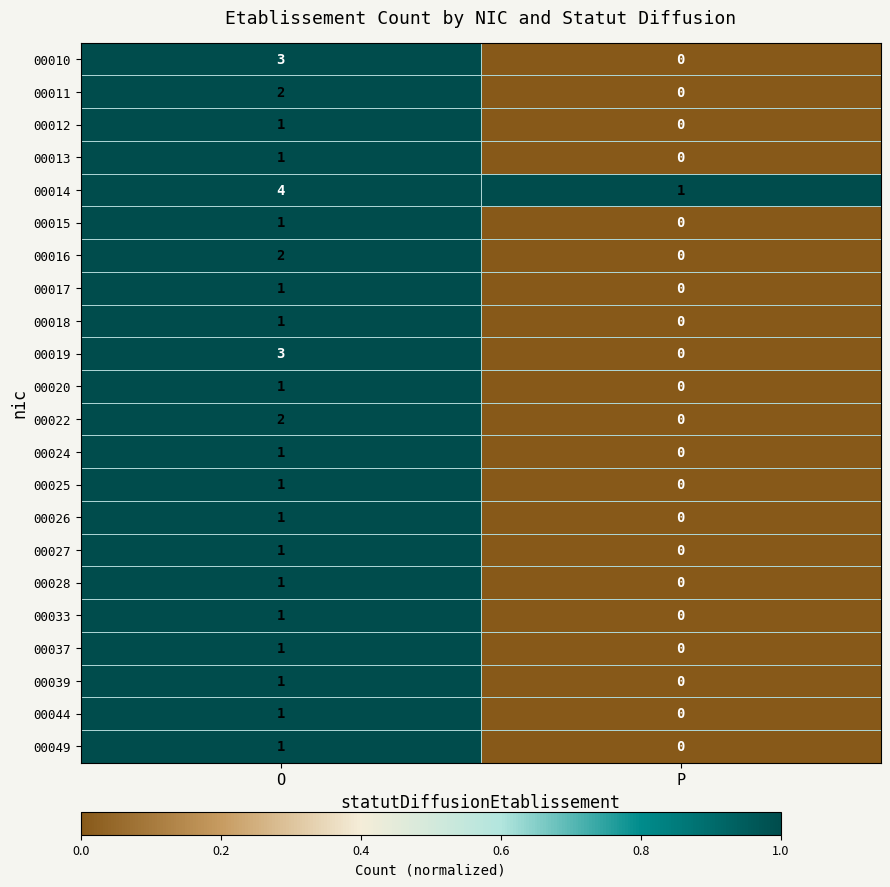

What is the difference between the highest and lowest values at P?

1